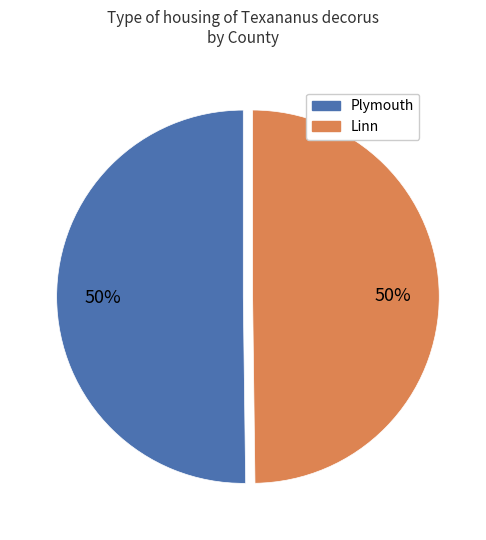

To the nearest percent, what is the average slice percentage?

50%